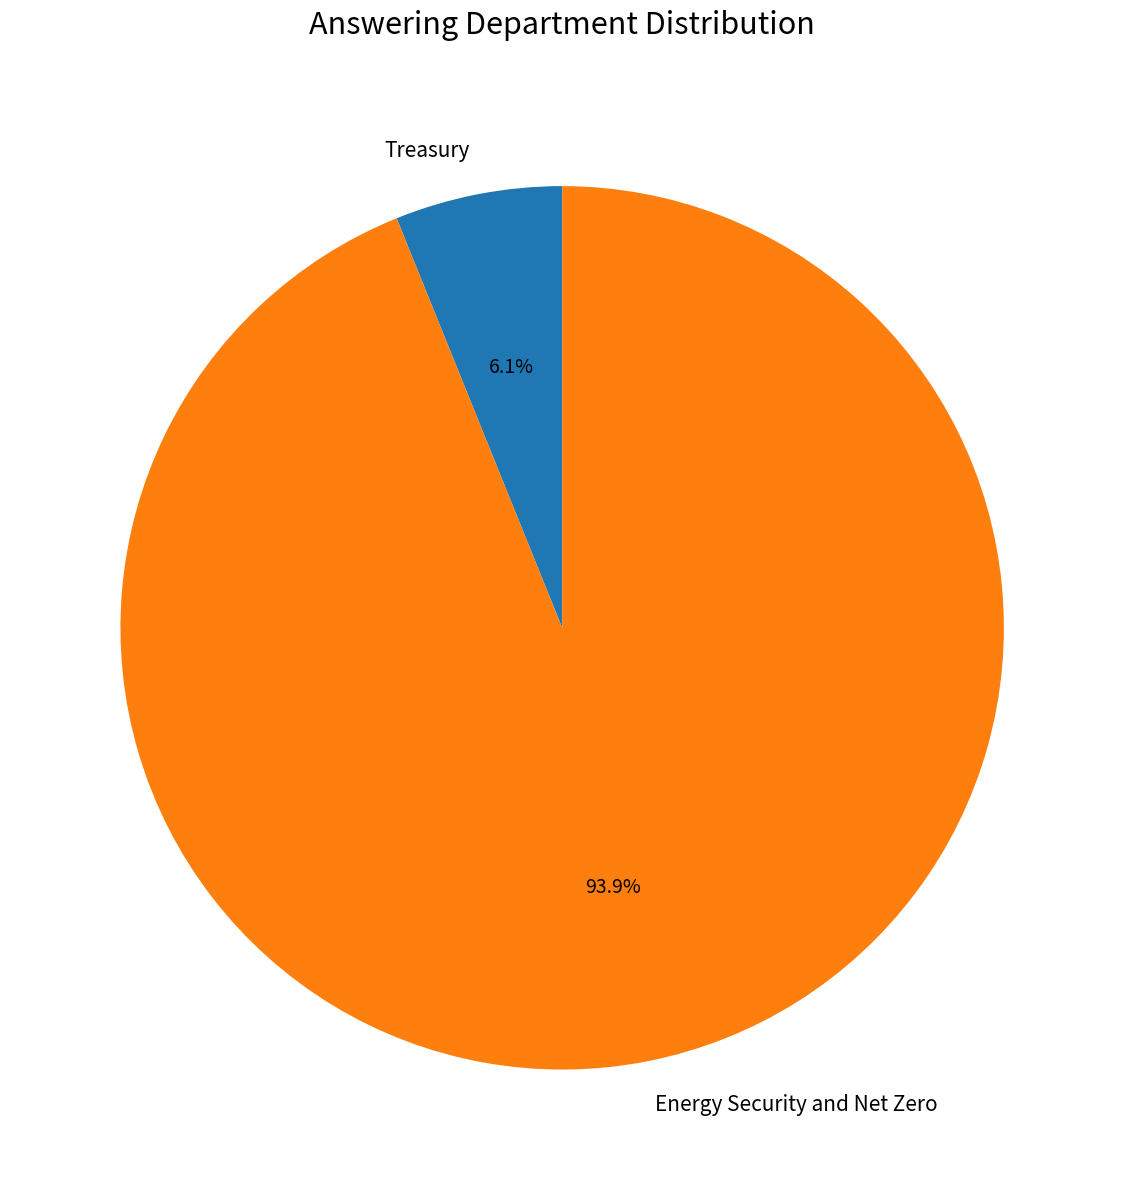

True or false: Energy Security and Net Zero accounts for 94% of the total.

True